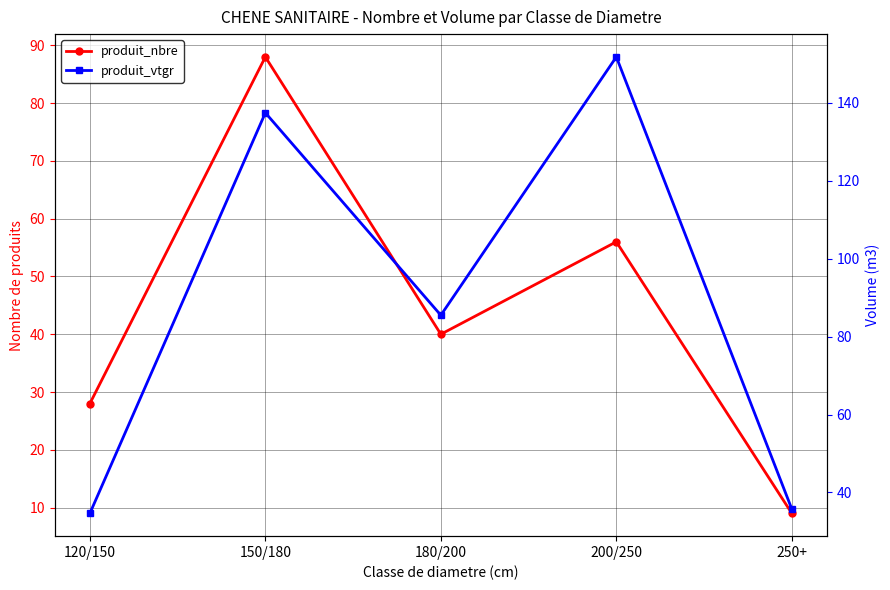

Where is the first local minimum for produit_vtgr?

180/200